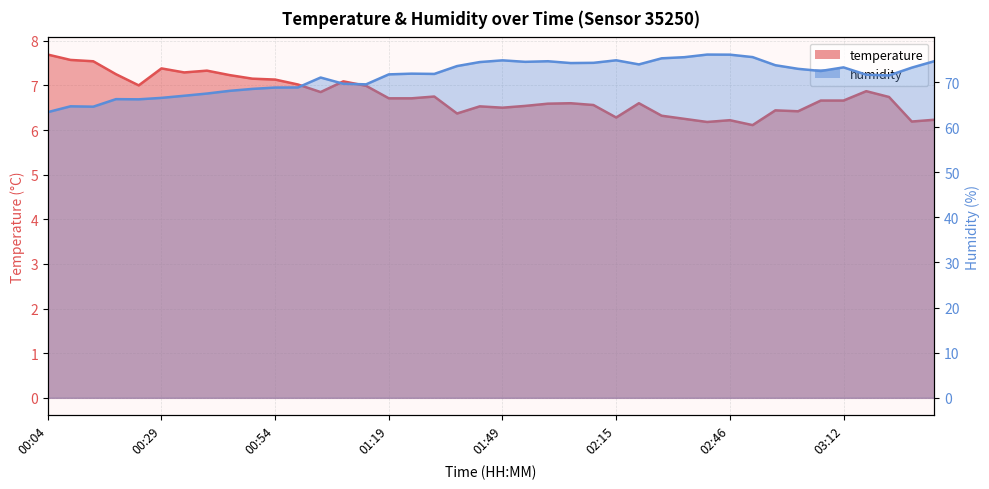

Reading left to right, list all the values displayed in this chart.

temperature: 7.7	7.6	7.5	7.2	7.0	7.4	7.3	7.3	7.2	7.2	7.1	7.0	6.8	7.1	7.0	6.7	6.7	6.8	6.4	6.5	6.5	6.5	6.6	6.6	6.6	6.3	6.6	6.3	6.2	6.2	6.2	6.1	6.4	6.4	6.7	6.7	6.9	6.7	6.2	6.2
humidity: 63.3	64.6	64.5	66.2	66.2	66.5	67.0	67.5	68.0	68.5	68.8	68.8	71.0	69.6	69.5	71.7	71.9	71.8	73.5	74.4	74.8	74.5	74.6	74.2	74.3	74.8	73.9	75.3	75.5	76.1	76.1	75.5	73.7	72.9	72.5	73.2	71.6	71.5	73.2	74.6